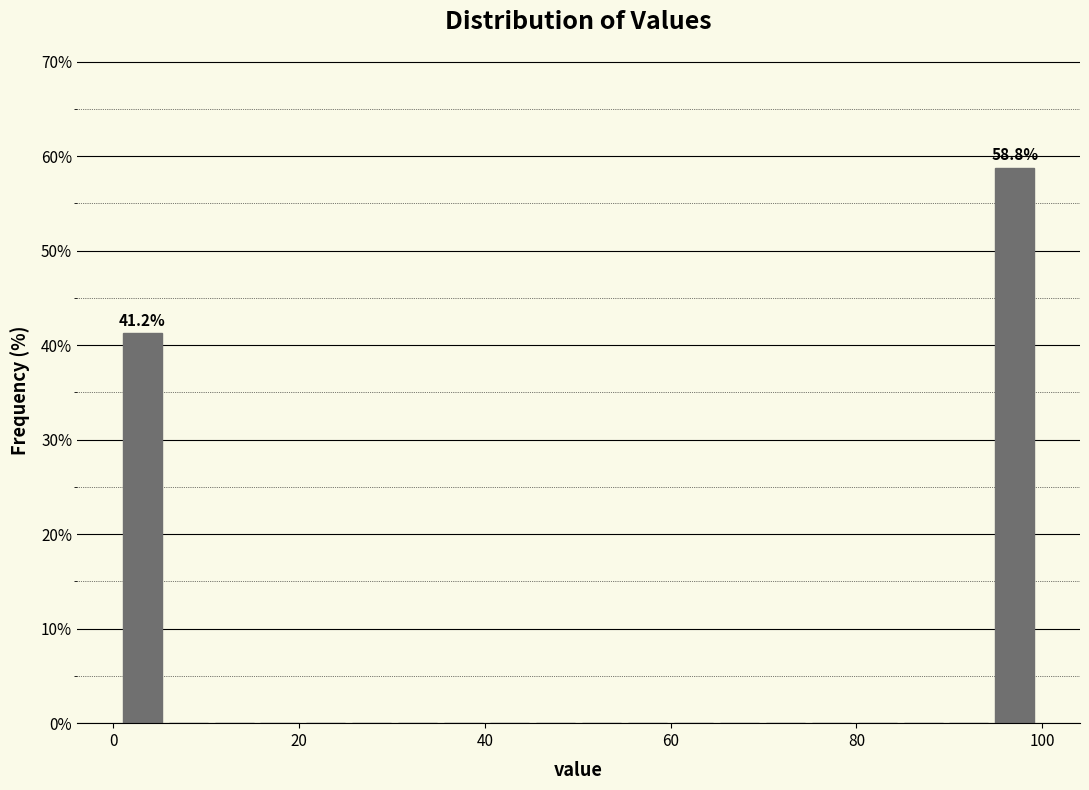

Around what value on the x-axis is the tallest bar? Give the approximate position of its centre, as read against the axis.

98